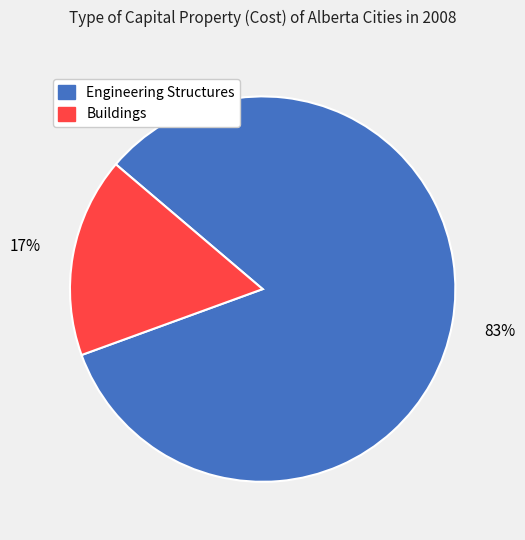

How many segments does this pie chart have?

2